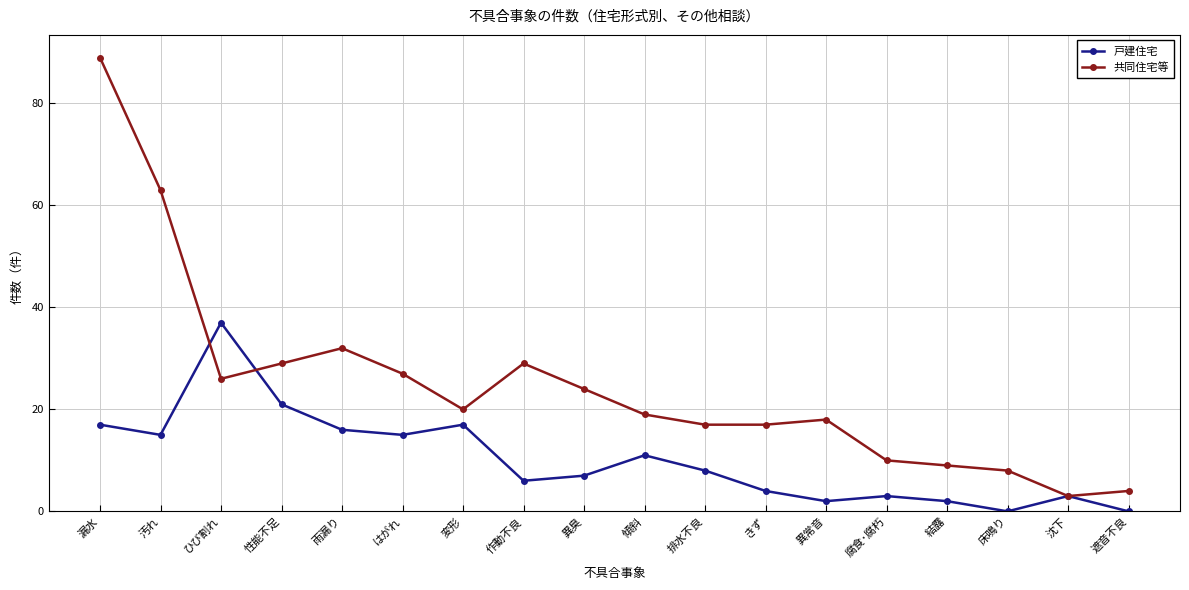

What position from the right is 汚れ?

17